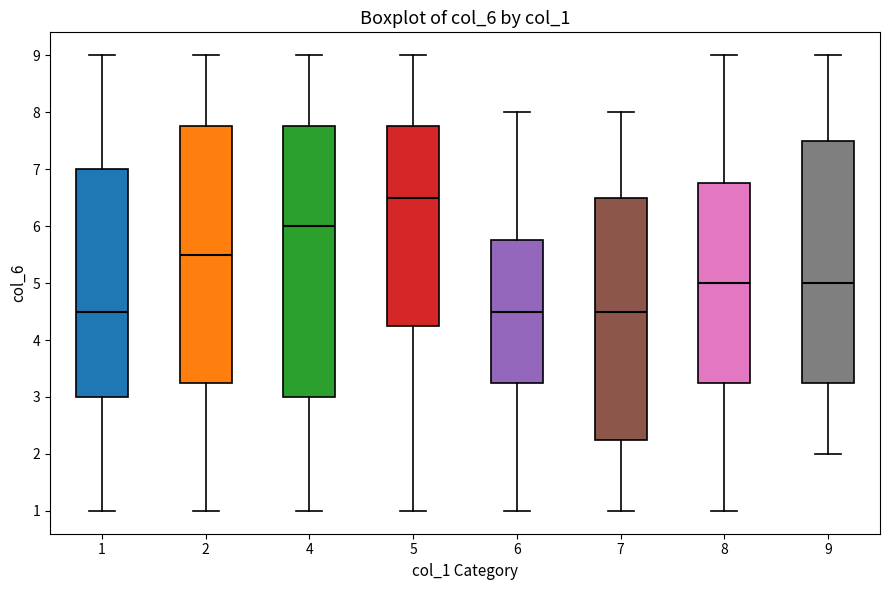

Reading left to right, transcribe this box plot: for each box, give where its median line is, the range the box spans, and where its two whiskers end, as read against the y-axis. The values are not printed on the chart, so give them approximately, as read against the axis.

1: median 4.5, box 3.0 to 7.0, whiskers 1.0 to 9.0
2: median 5.5, box 3.3 to 7.8, whiskers 1.0 to 9.0
4: median 6.0, box 3.0 to 7.8, whiskers 1.0 to 9.0
5: median 6.5, box 4.3 to 7.8, whiskers 1.0 to 9.0
6: median 4.5, box 3.3 to 5.8, whiskers 1.0 to 8.0
7: median 4.5, box 2.3 to 6.5, whiskers 1.0 to 8.0
8: median 5.0, box 3.3 to 6.8, whiskers 1.0 to 9.0
9: median 5.0, box 3.3 to 7.5, whiskers 2.0 to 9.0